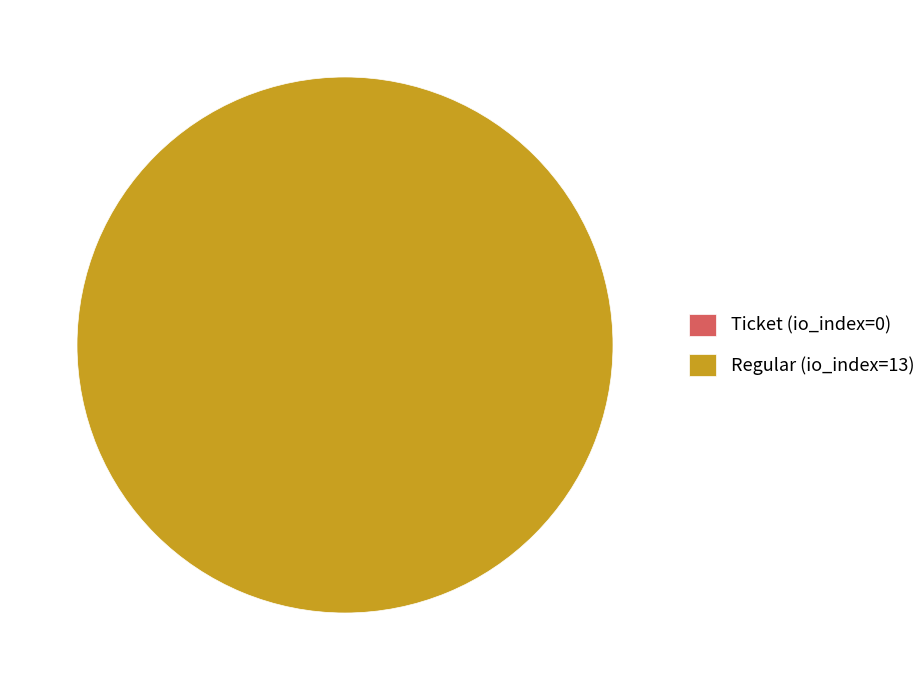

Is the sum of Regular (io_index=13) and Ticket (io_index=0) greater than half?

Yes